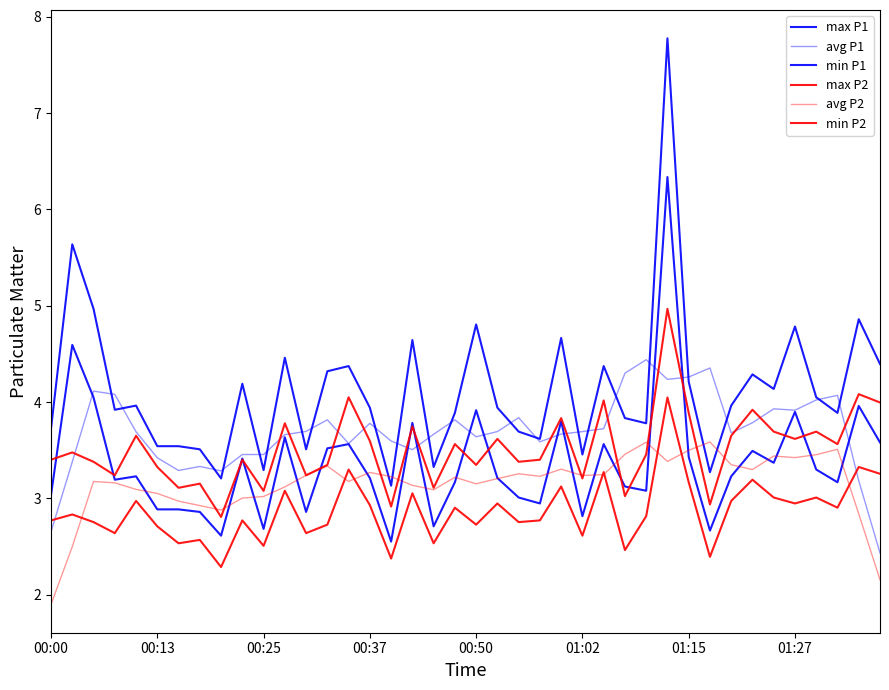

How many lines are shown in the chart?

6